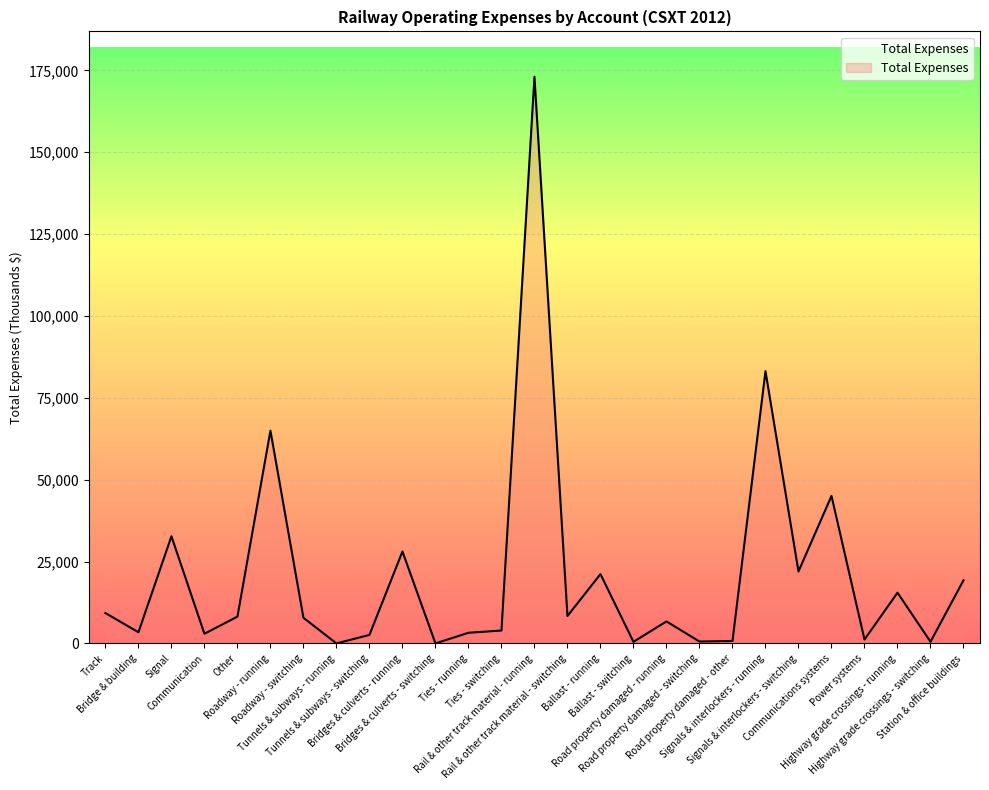

What is the difference between the maximum and minimum values?

173052